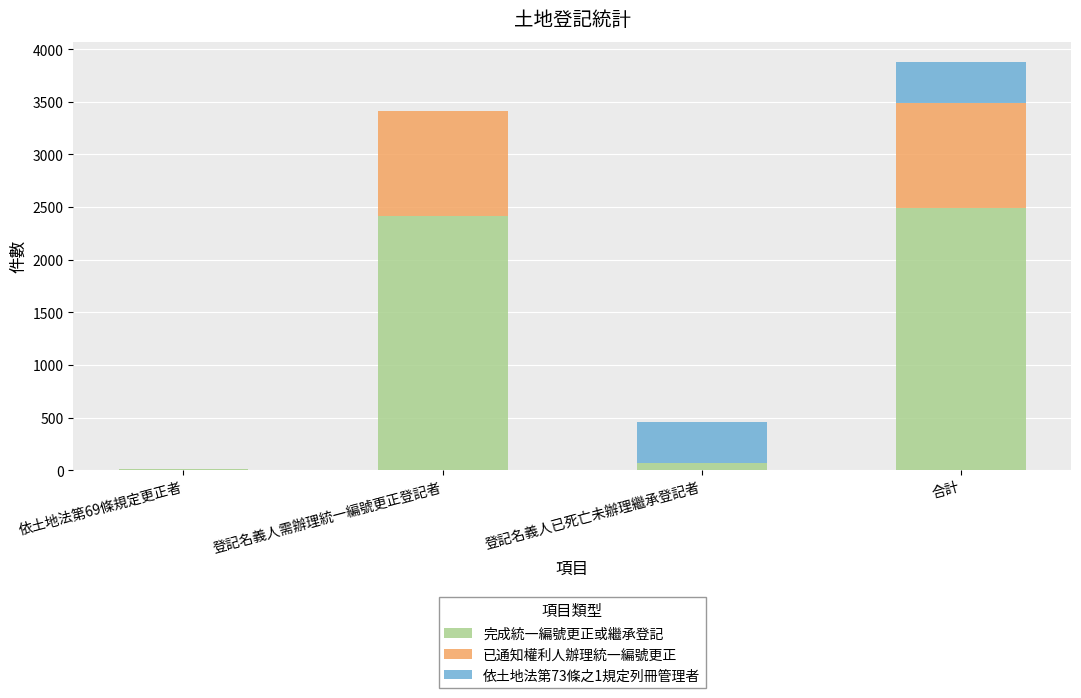

What is the total value across all series at 登記名義人需辦理統一編號更正登記者?

3410